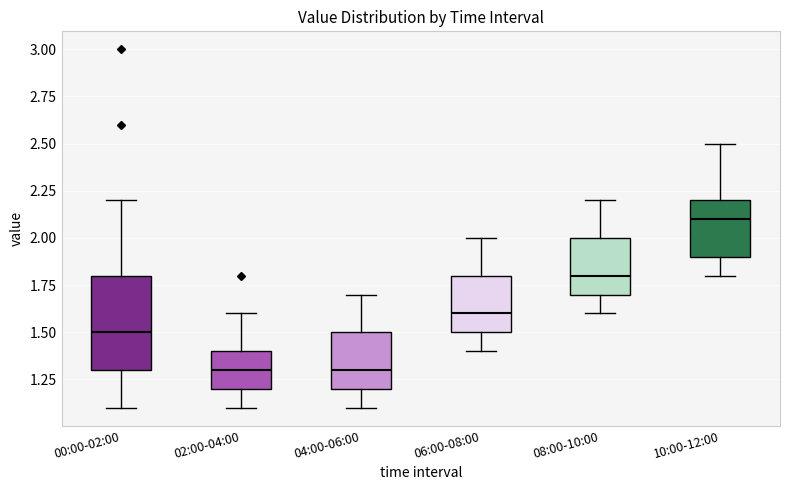

Where is the lower edge of the box for 04:00-06:00 on the y-axis? The values are not printed on the chart, so give them approximately, as read against the axis.

1.2